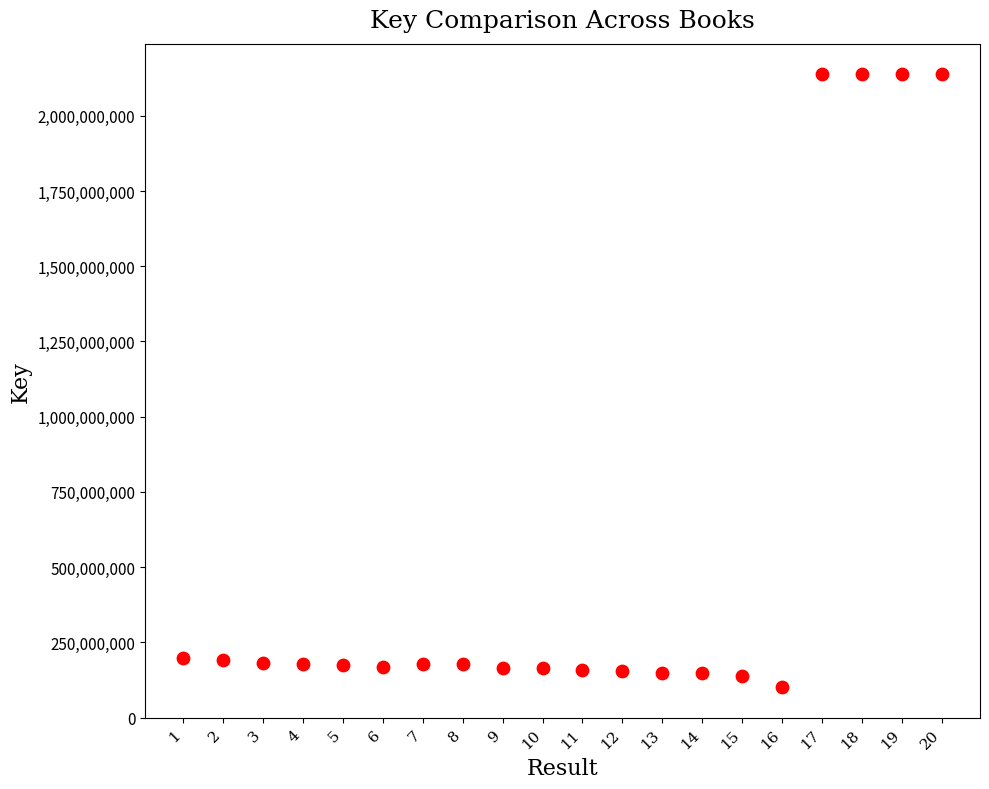

What is the range of X values (max minus min)?

19